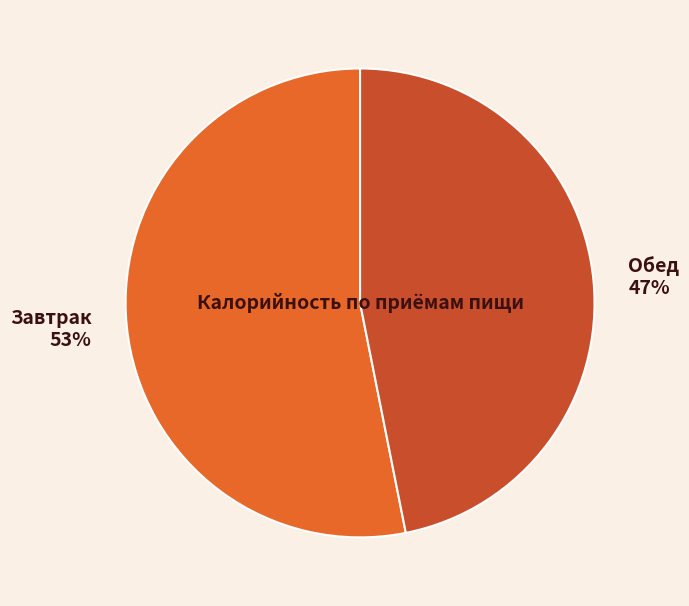

Is the sum of Обед and Завтрак greater than half?

Yes